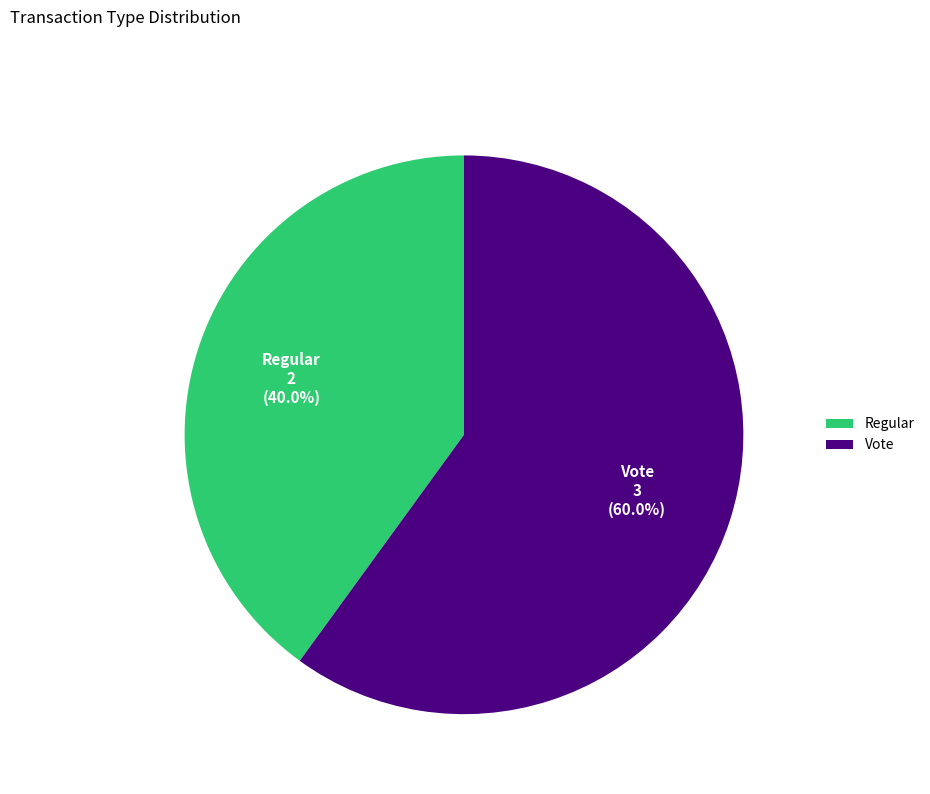

Which category has the biggest portion of the pie?

Vote